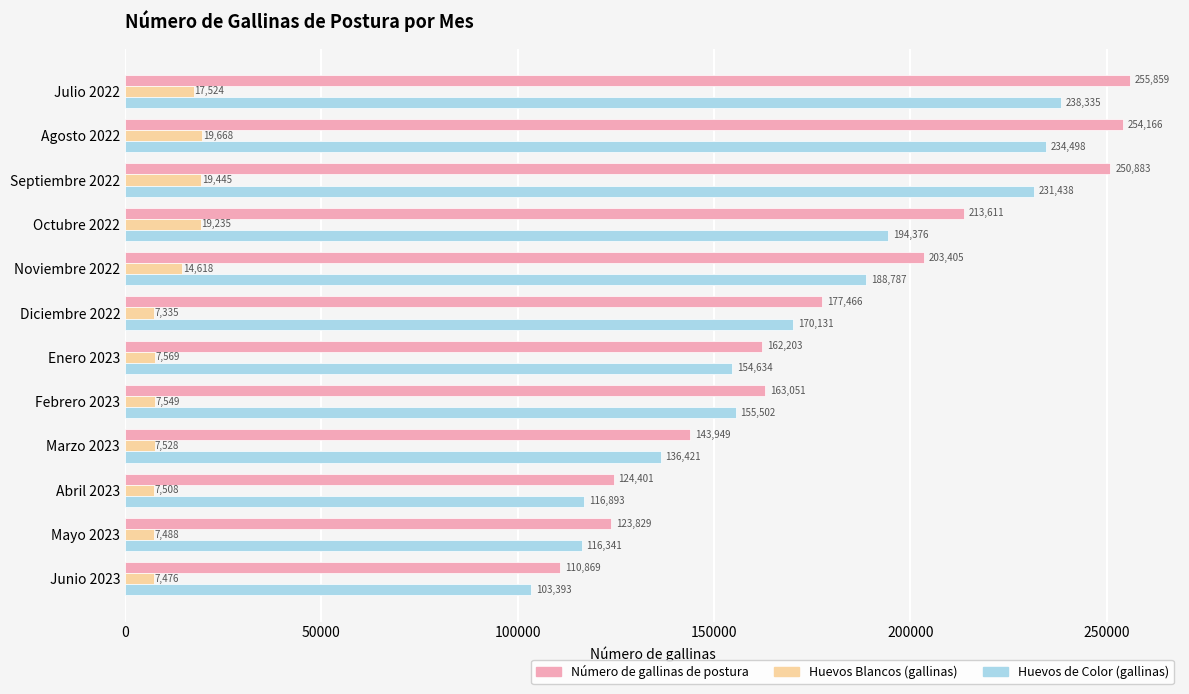

What is the minimum value shown in the chart?

7335